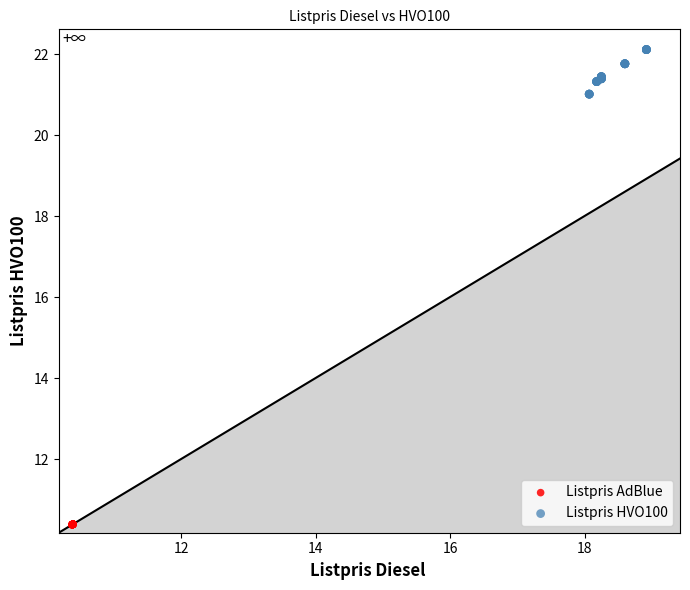

Which series reaches the minimum Y coordinate?

Listpris AdBlue